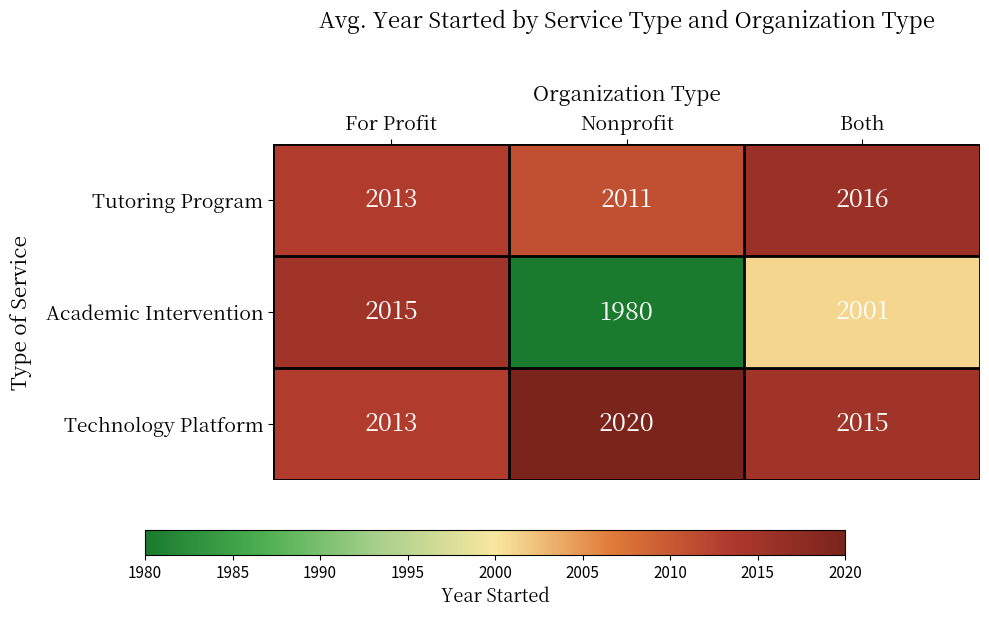

List the series in order of their overall mean, lowest first.

Academic Intervention, Tutoring Program, Technology Platform